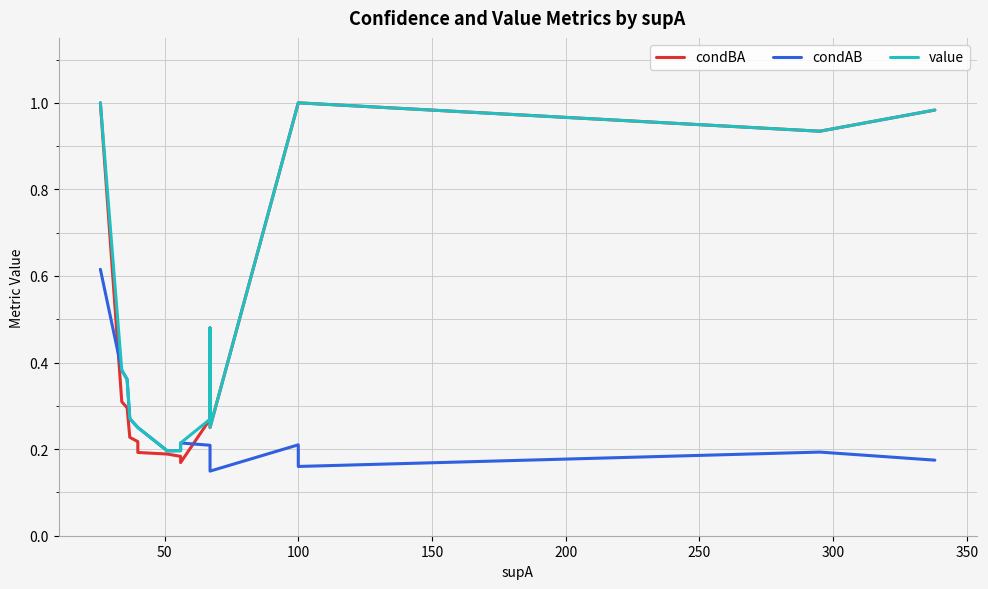

Which series has the largest range (max minus min)?

condBA